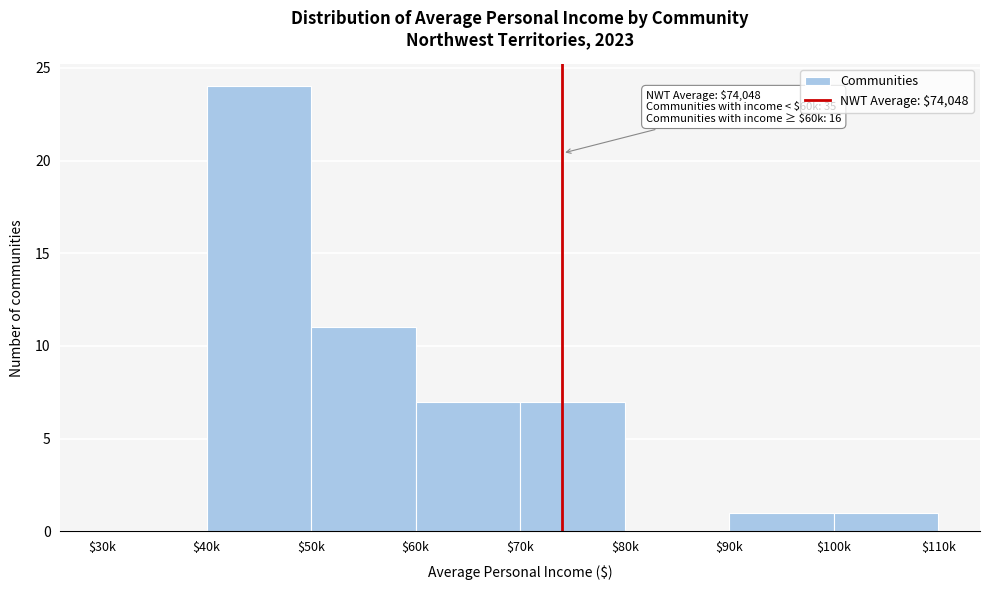

The value at $100k is 1. True or false?

True